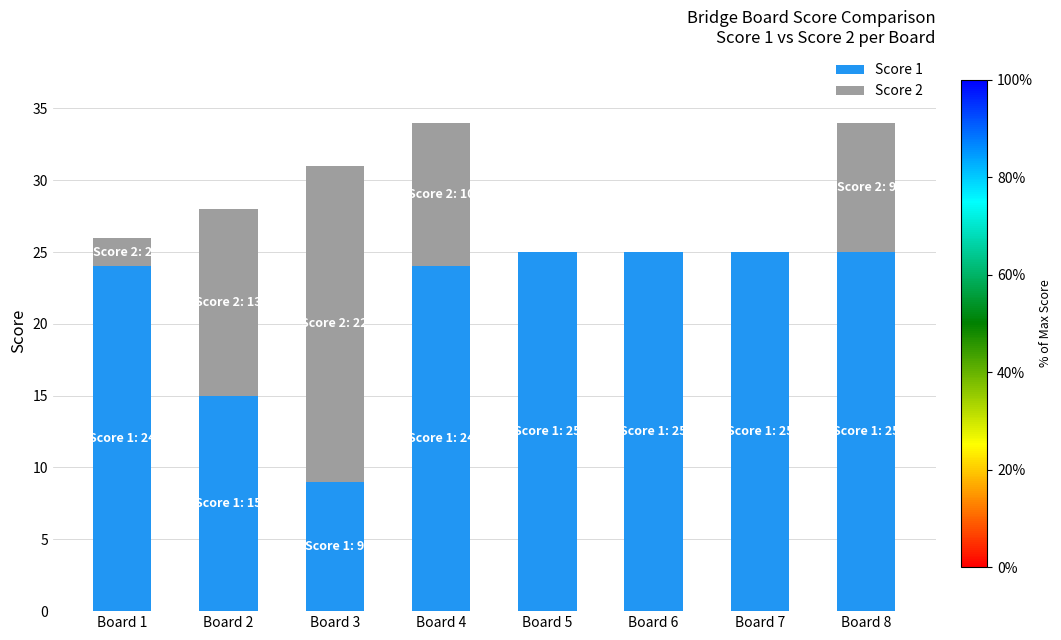

What is the difference between the Score 1 values at Board 2 and Board 6?

10